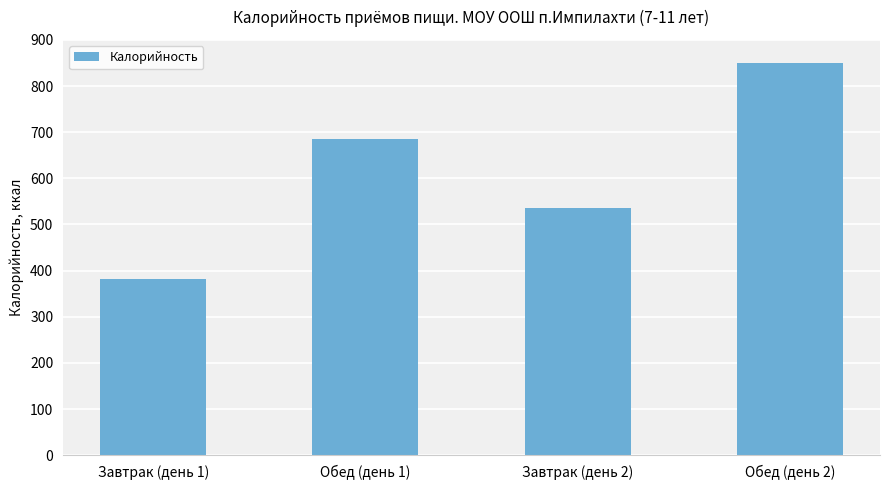

Are the bars horizontal?

No